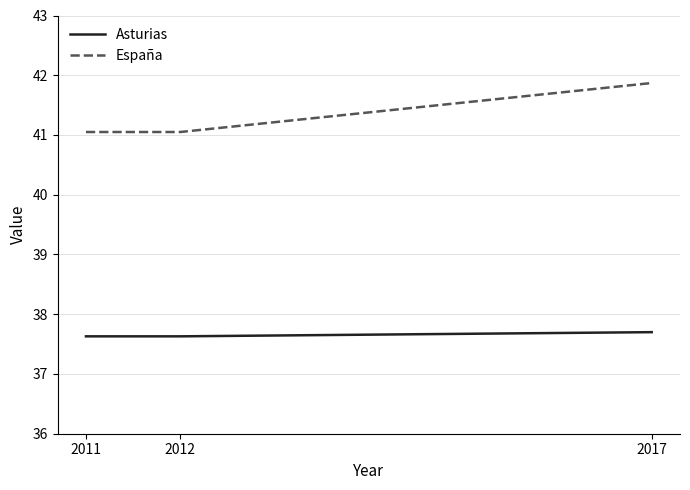

What is the maximum value shown in the chart?

41.9